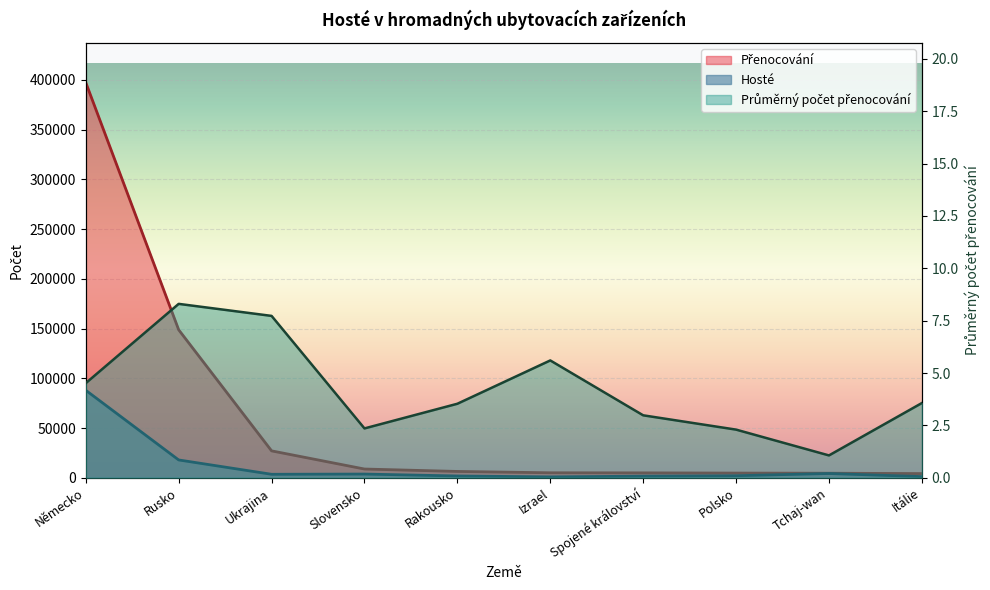

The value of Přenocování at Itálie is 1730.9. True or false?

False